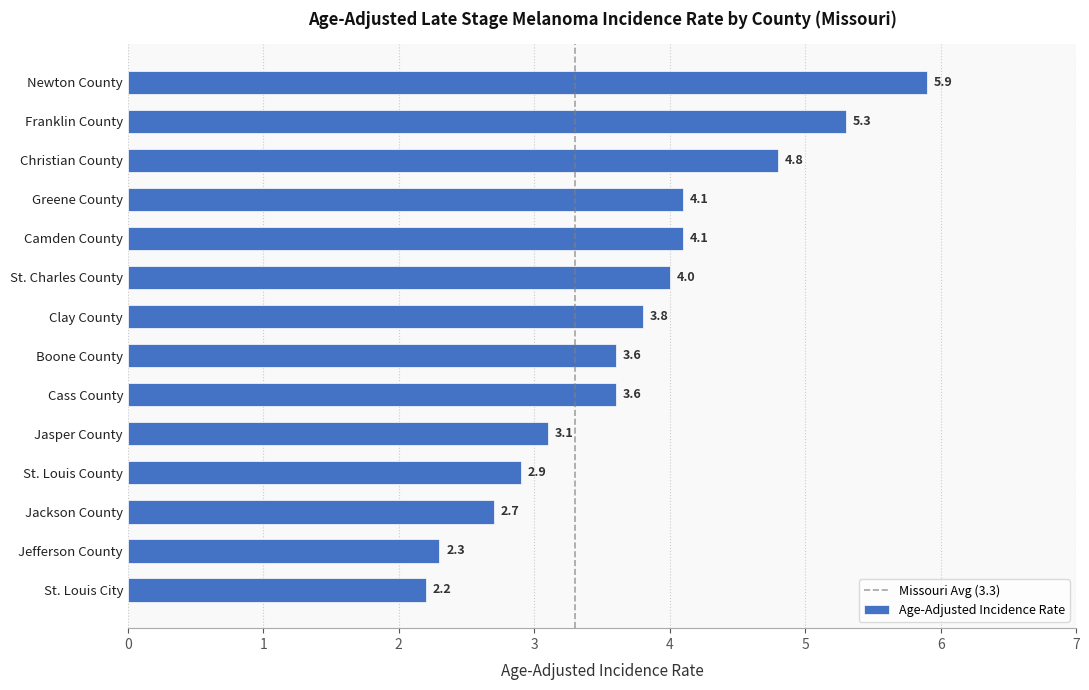

Approximately how many times larger is the value at Boone County compared to Clay County?

0.9